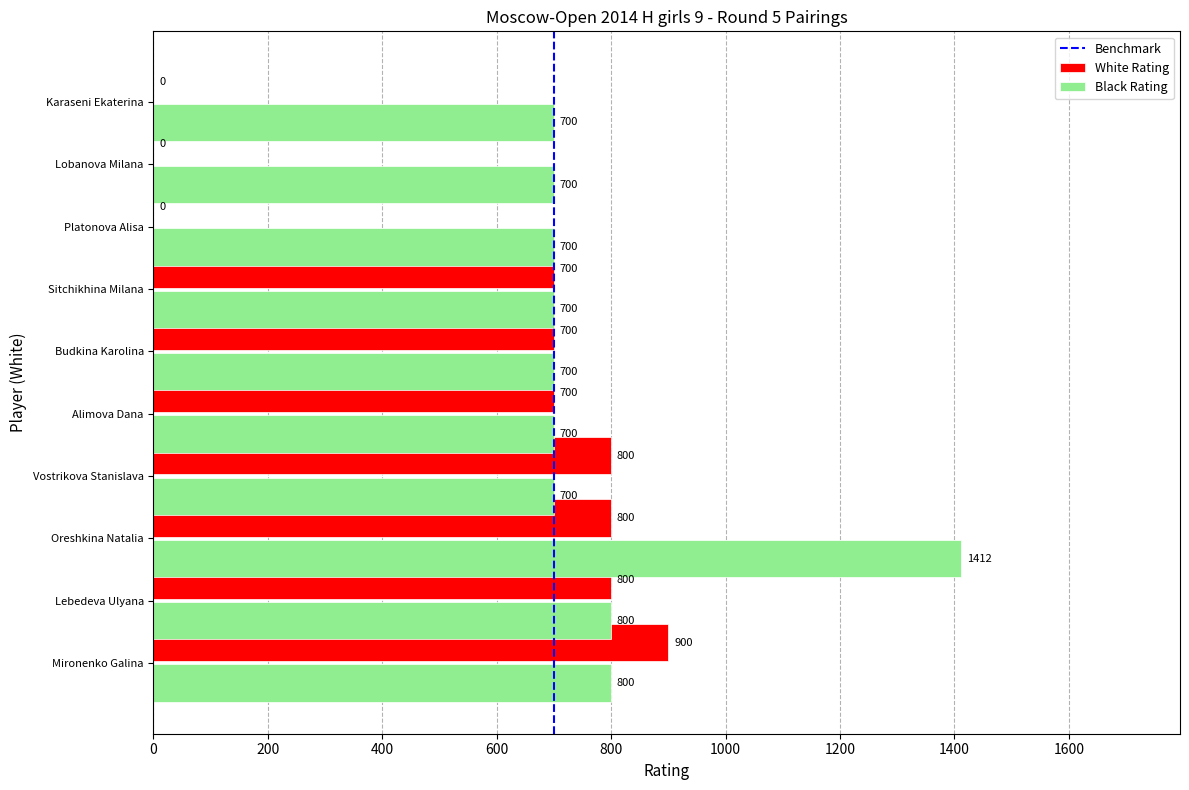

What is the sum of all Black Rating values?

7912